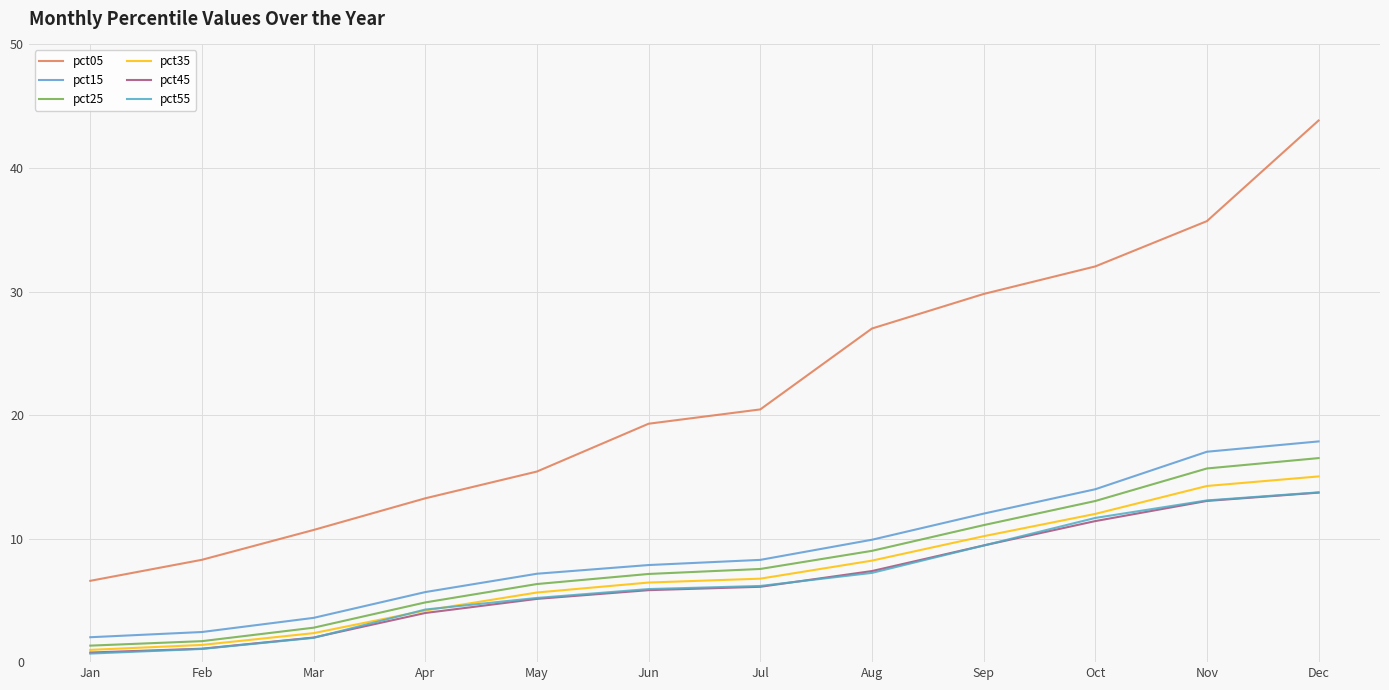

What is the difference between the maximum and minimum values in the pct15 series?

15.8